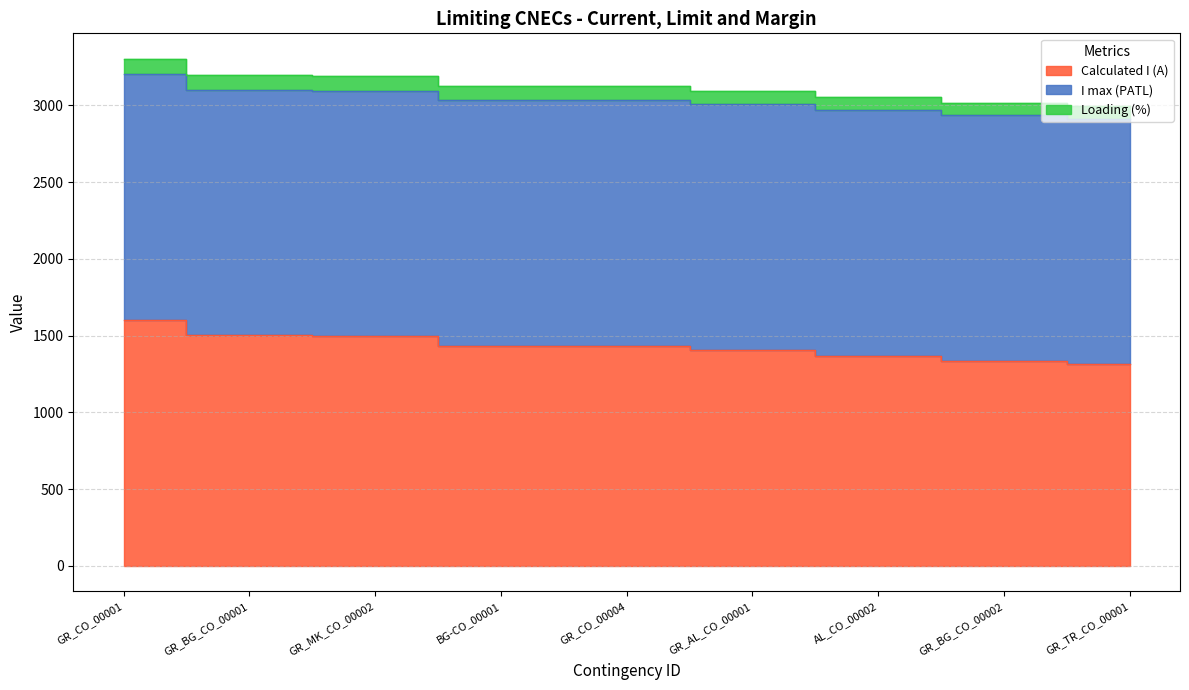

Where does the Calculated I (A) series first go above 1435?

GR_CO_00001